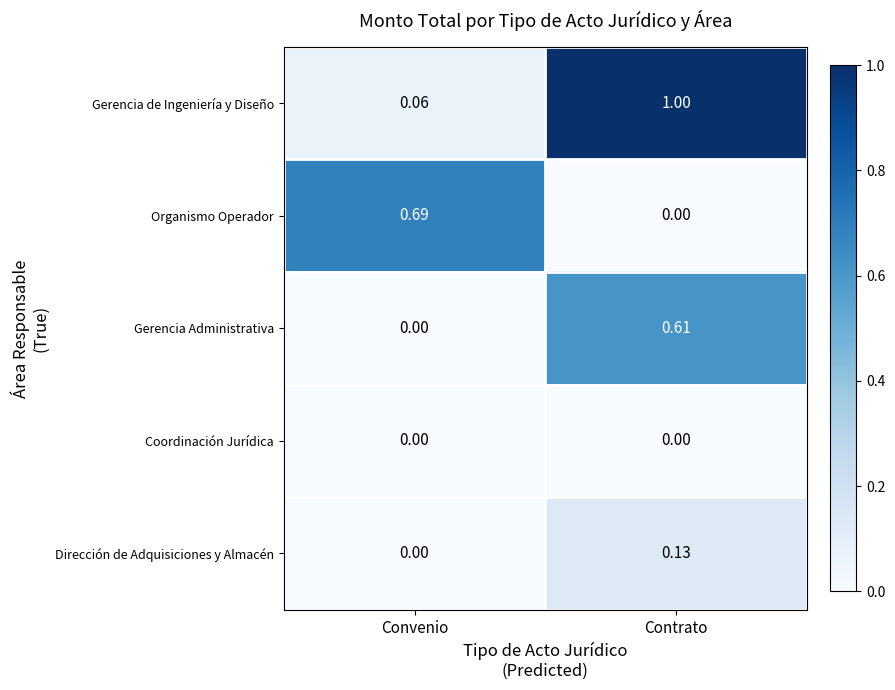

Which series has the largest range (max minus min)?

Gerencia de Ingeniería y Diseño